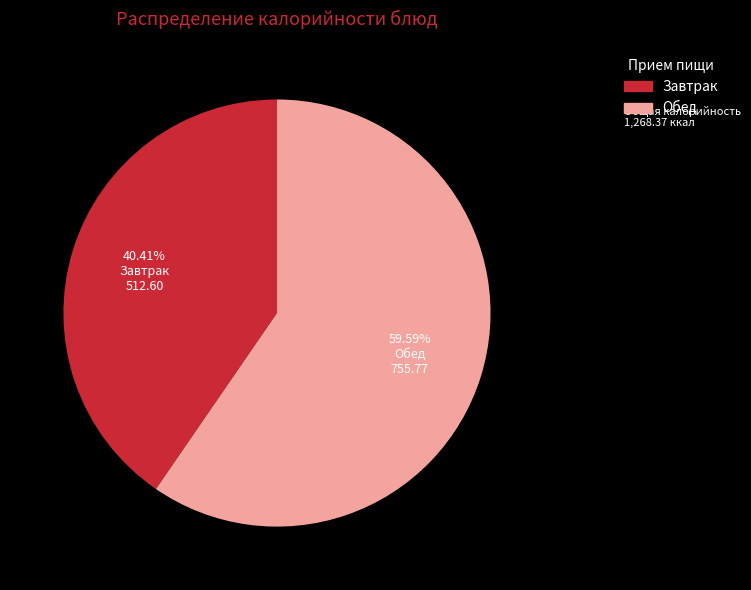

Is there a majority slice in this chart?

Yes